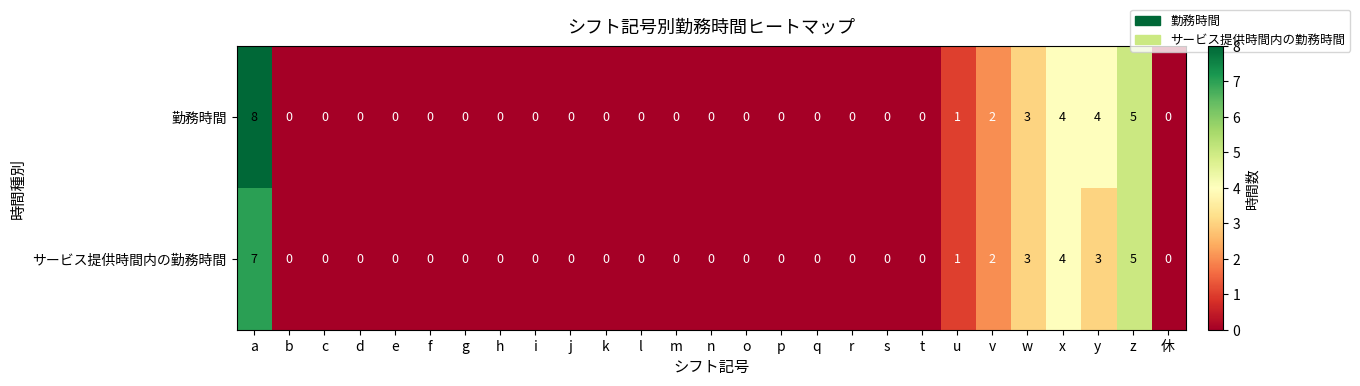

Count the number of categories in the chart.

27